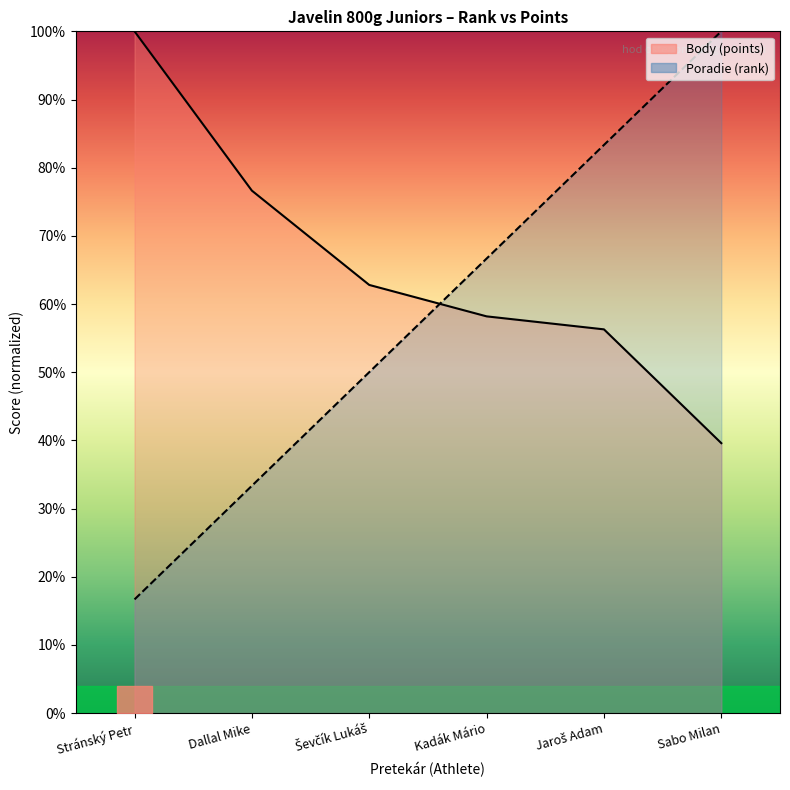

Count the number of data series in this chart.

2